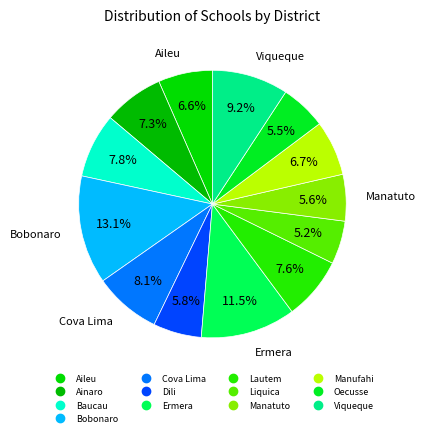

What is the largest slice in the pie chart?

Bobonaro